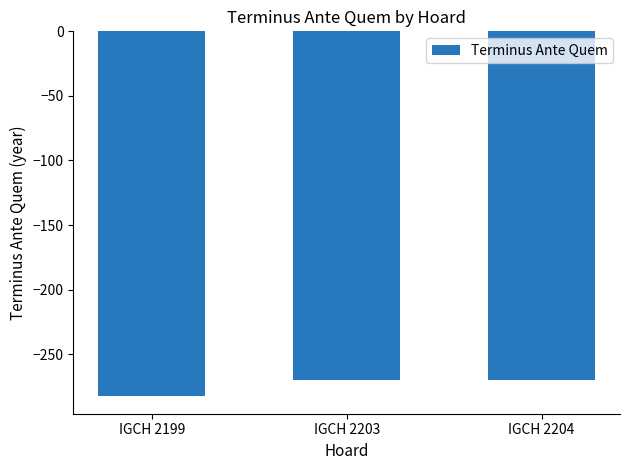

What is the change in value from IGCH 2199 to IGCH 2204?

+12